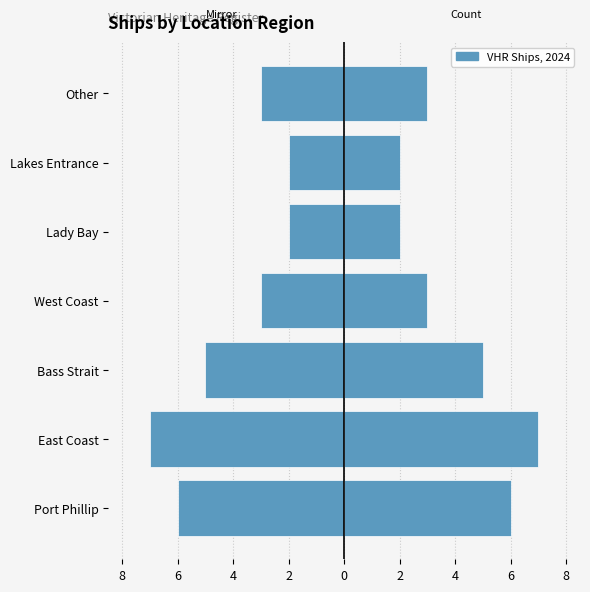

What is the approximate value of Left (mirror) at Bass Strait?

-5